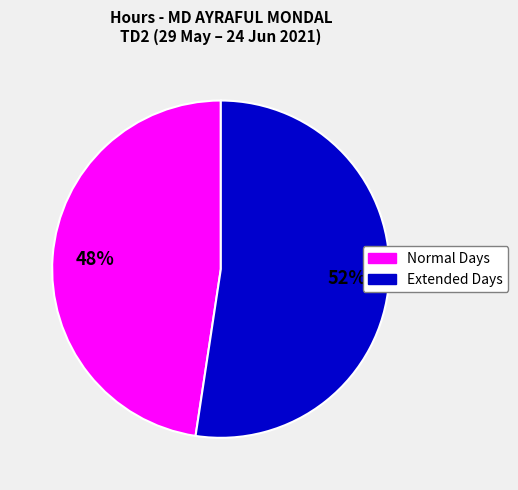

Does any single category account for the majority?

Yes